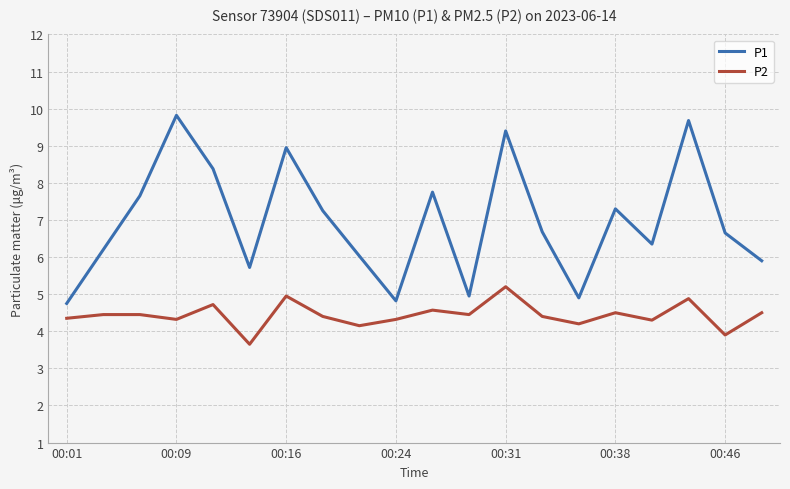

What is the average value of the P2 series?

4.4